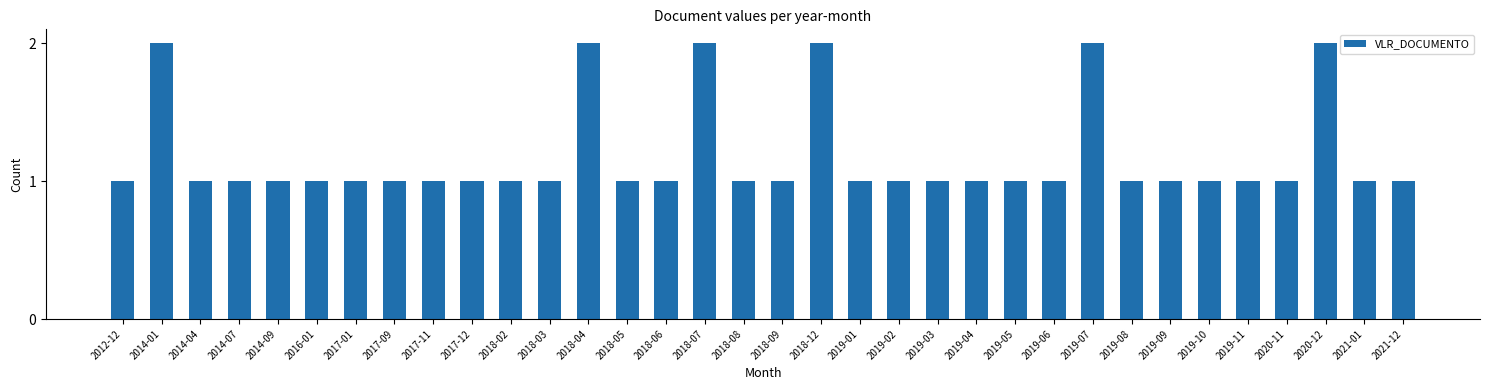

What is the sum of the values at 2018-12 and 2014-09?

3